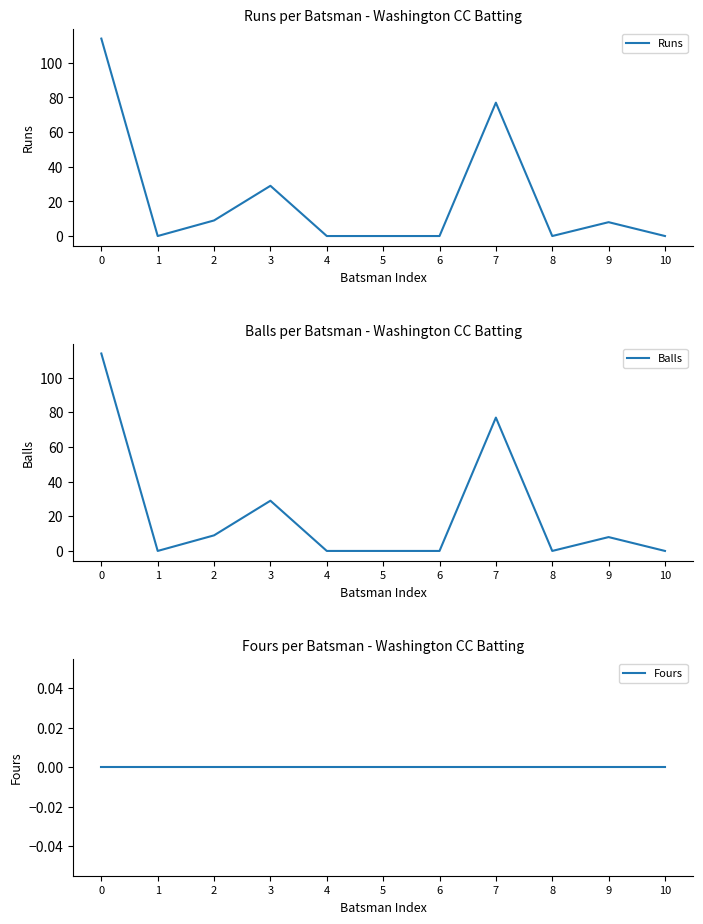

Which series has the largest range (max minus min)?

Runs